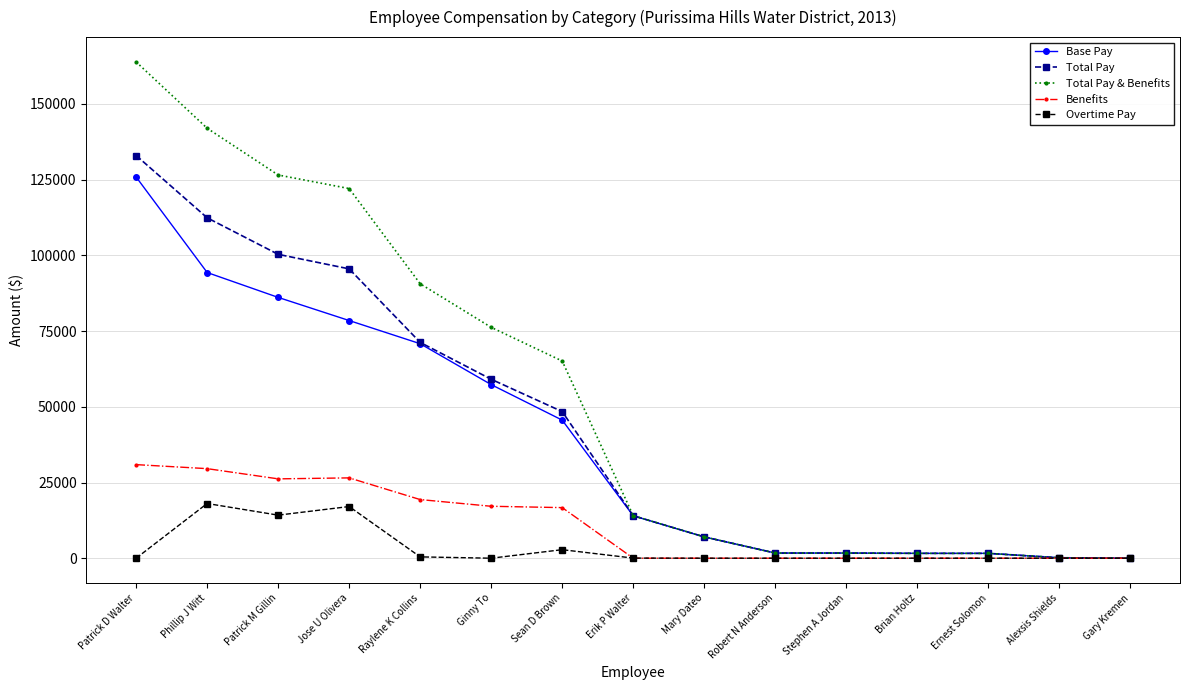

At how many categories does at least one series exceed 21074?

7